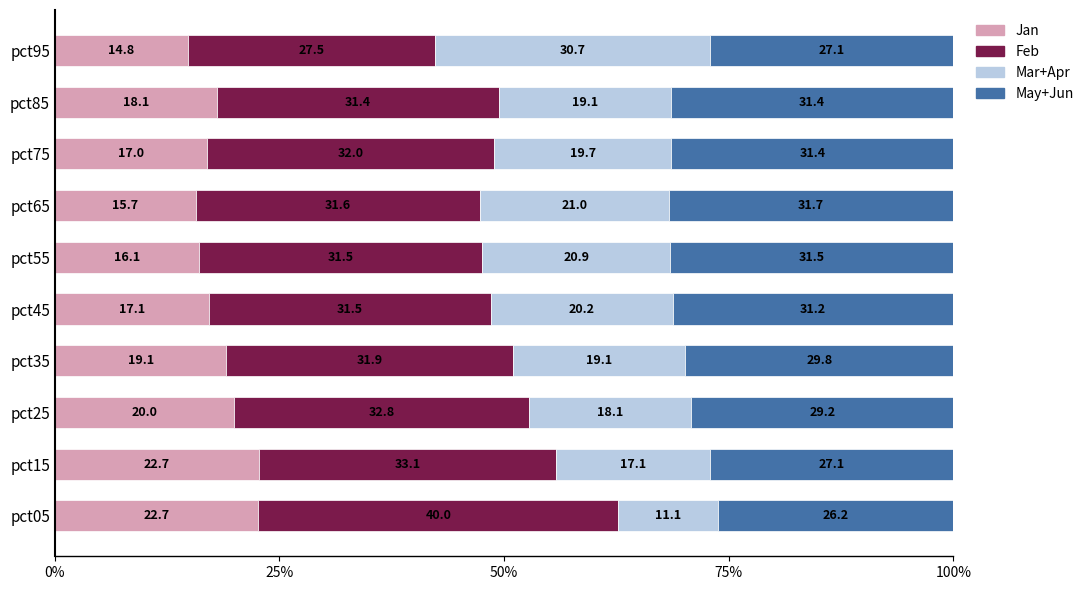

The Jan series shows 22.7 at pct15. True or false?

True